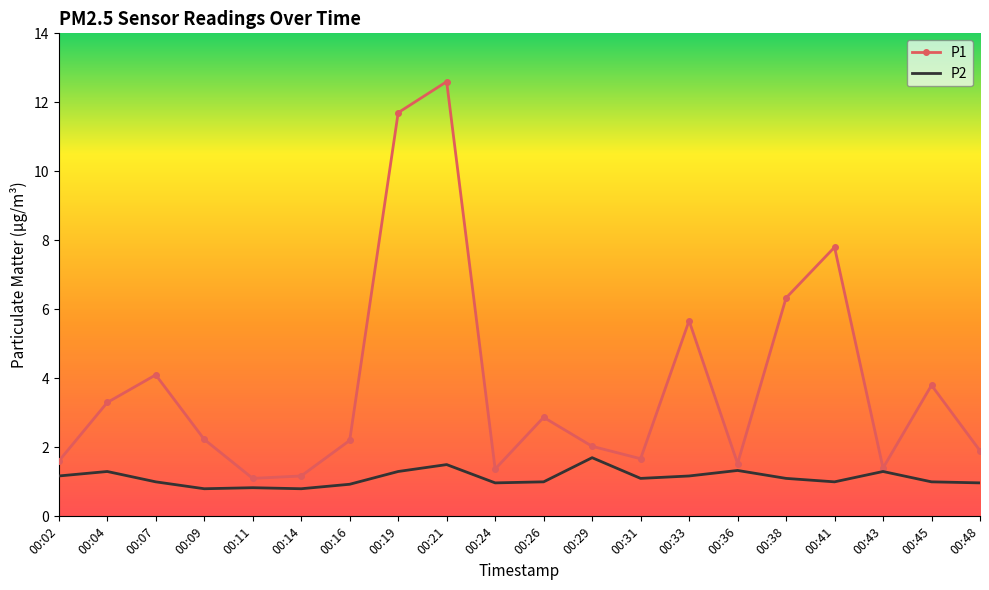

What is the total value across all series at 00:43?

2.7